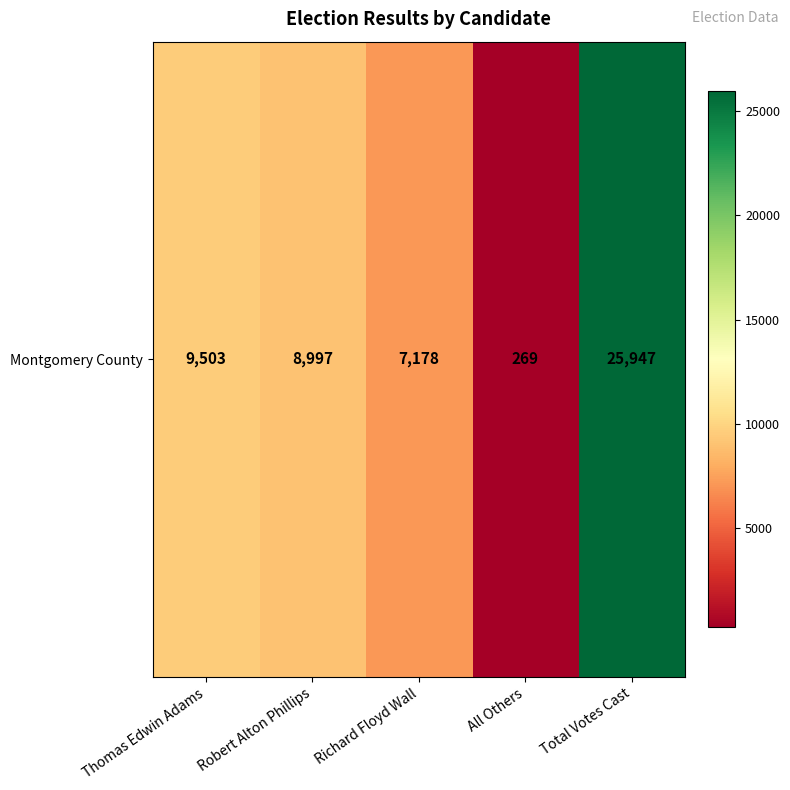

Which has a higher value, Richard Floyd Wall or All Others?

Richard Floyd Wall